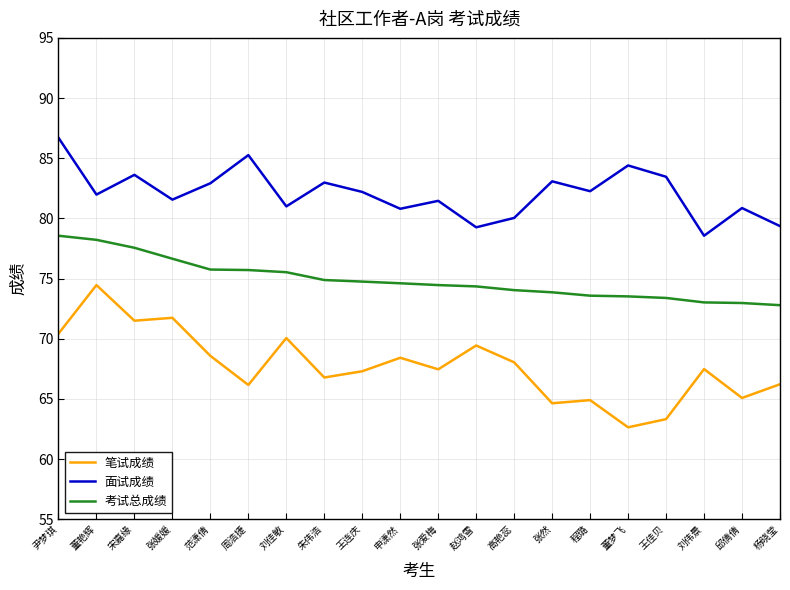

What is the average value of the 笔试成绩 series?

67.7